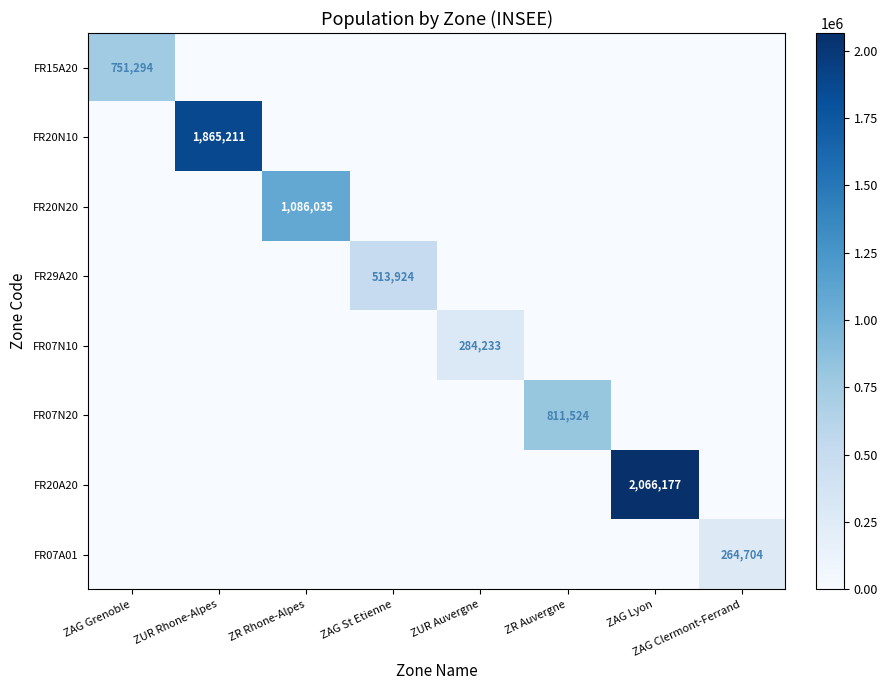

True or false: FR20A20 has a value of 2066177 at ZAG Lyon.

True